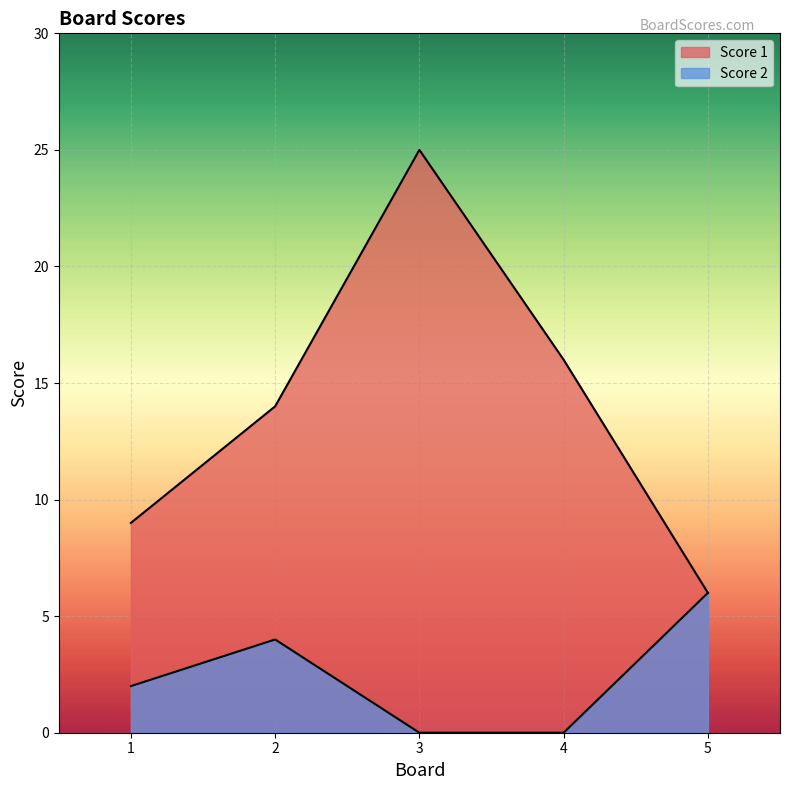

Does the chart display data point markers on the line(s)?

No